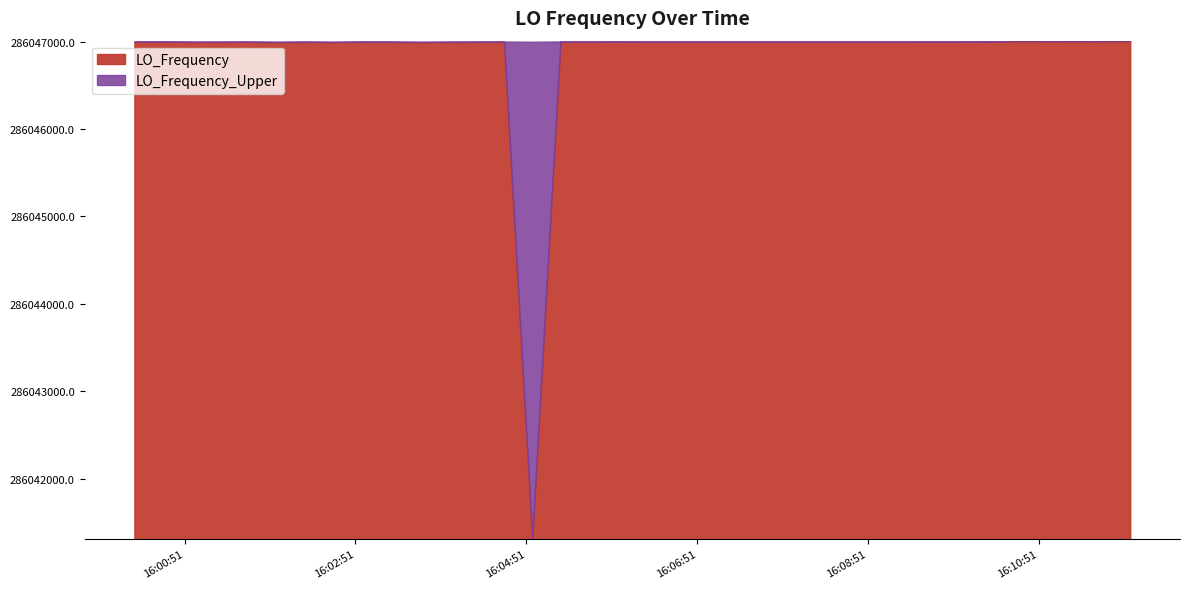

What is the difference between the maximum and minimum values in the LO_Frequency series?

5694.9